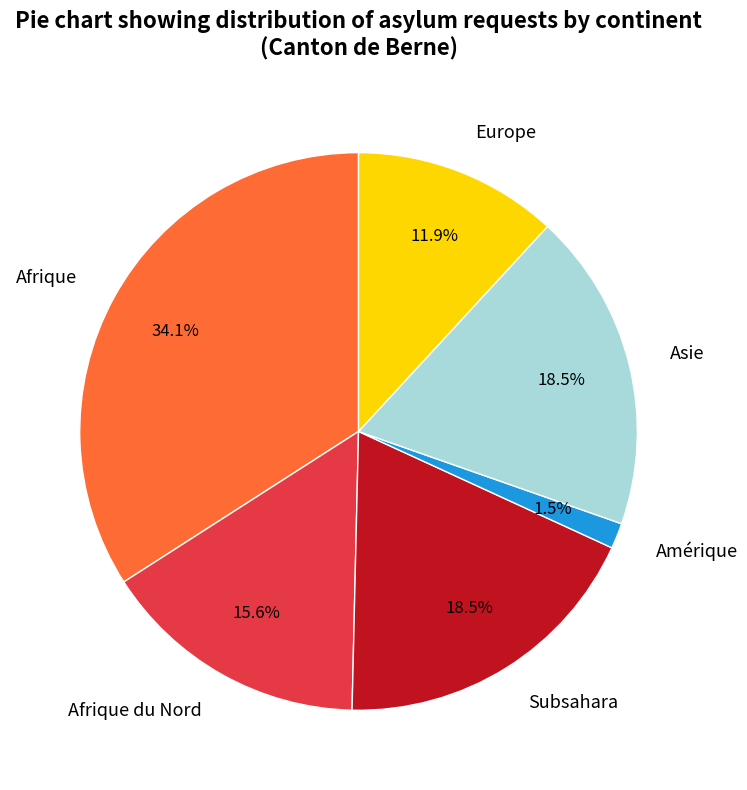

Is Asie the majority of the pie?

No